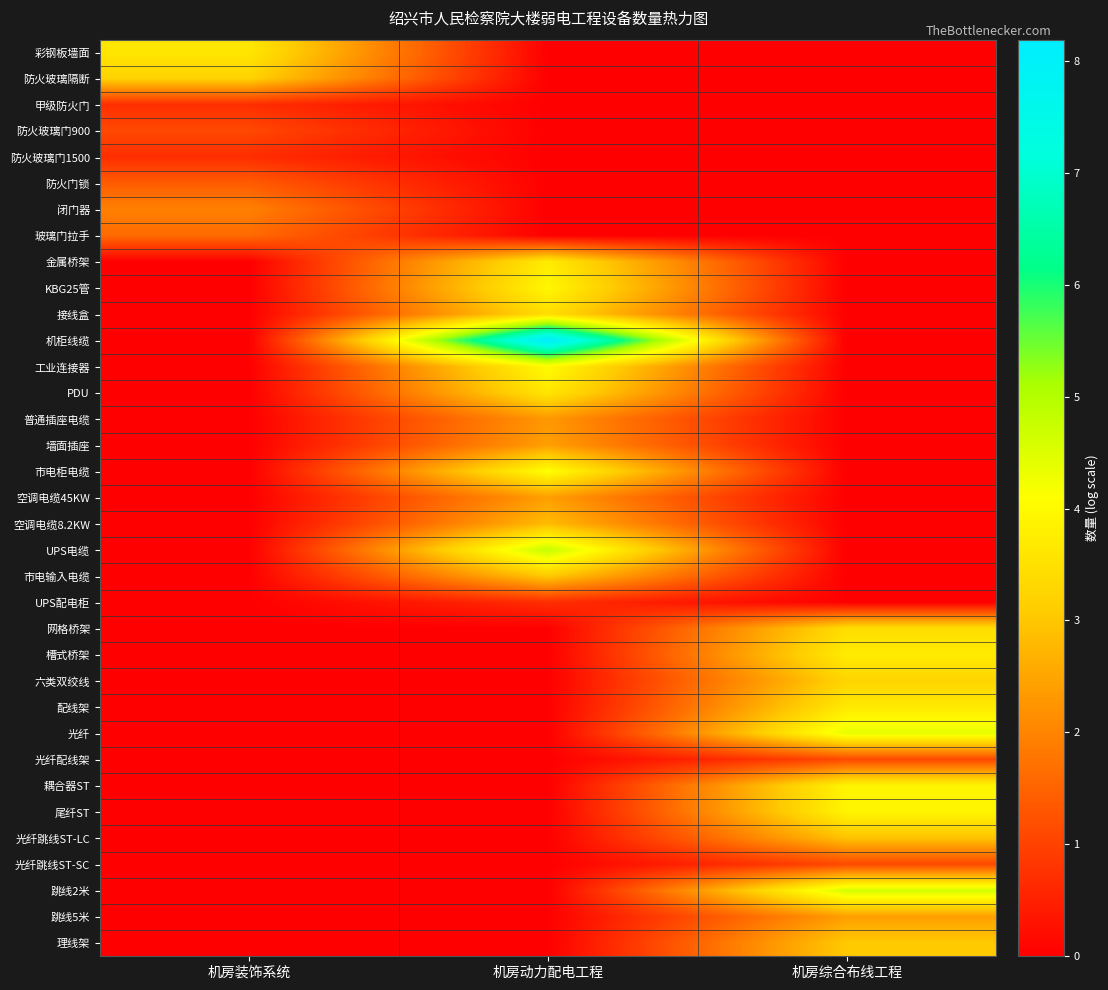

How many series are shown in this chart?

35